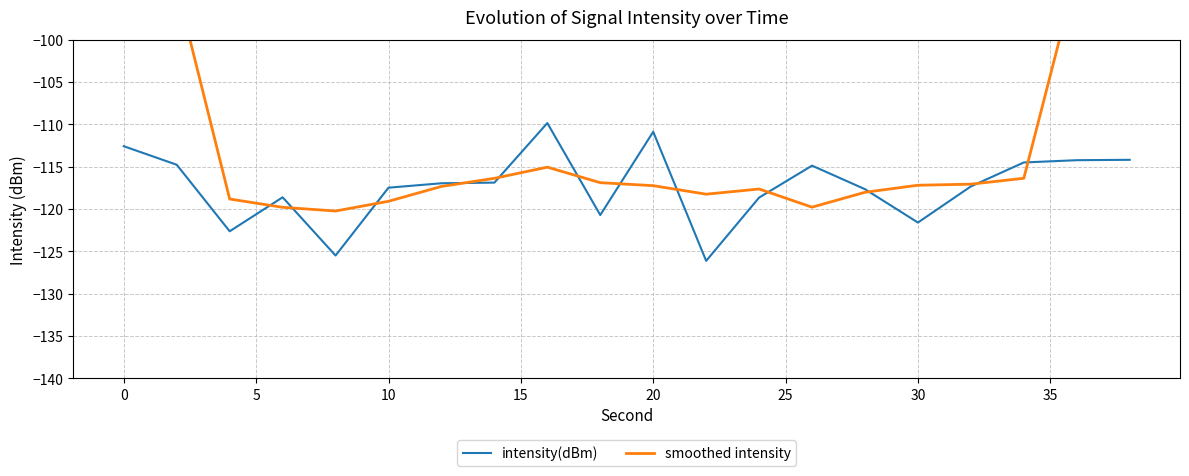

How many data points in intensity(dBm) are above -116?

8